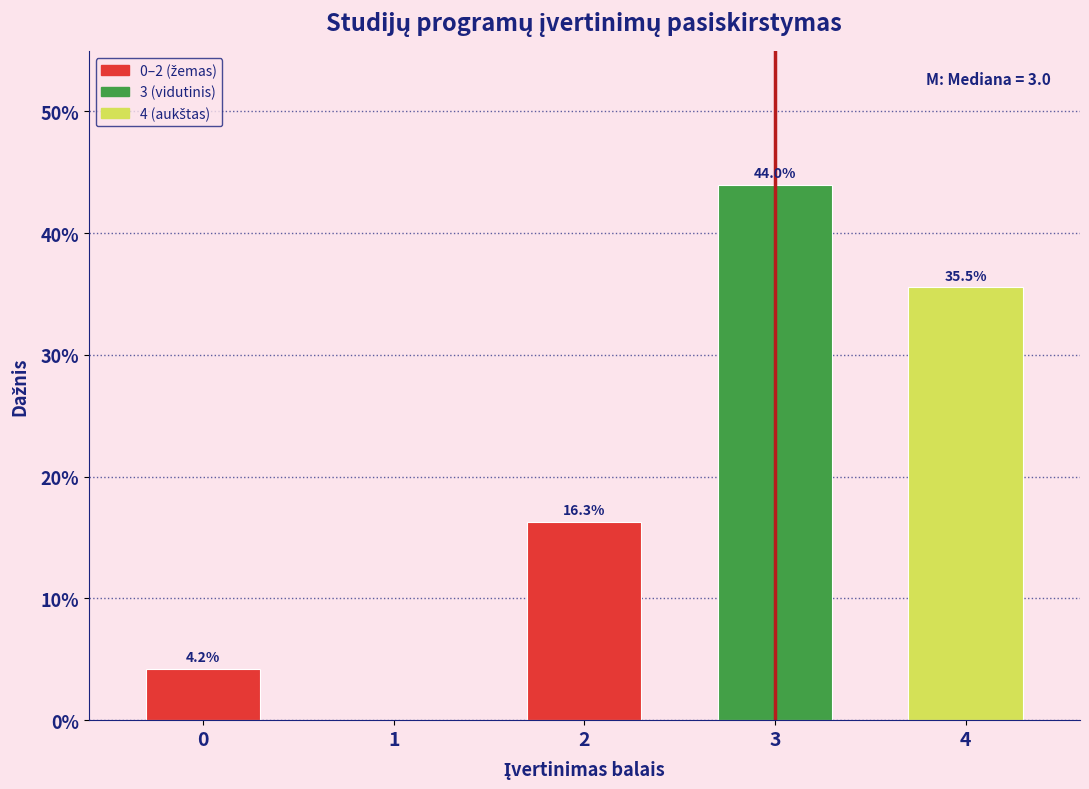

Reading left to right, what are all the values shown in this chart?

0=4.2	1=0.0	2=16.3	3=44.0	4=35.5